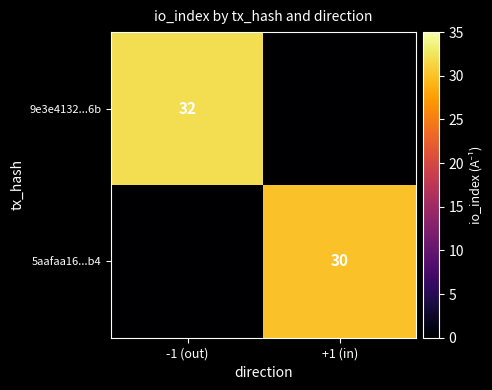

Between +1 (in) and -1 (out), which is larger?

-1 (out)